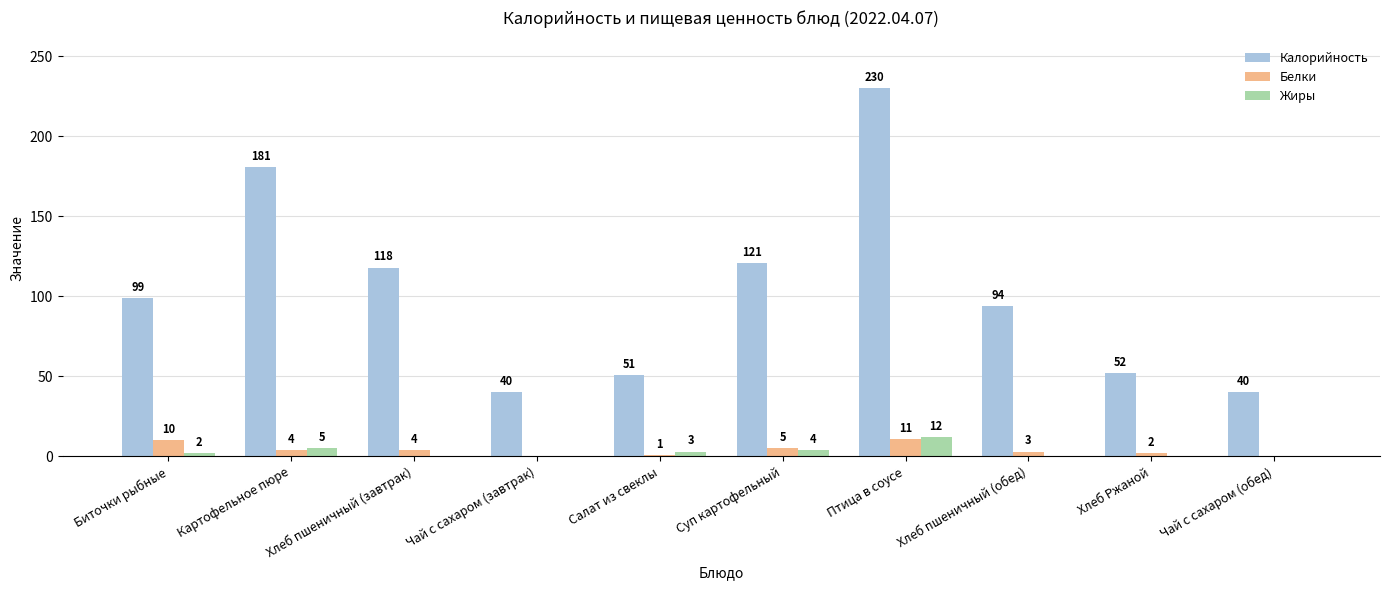

The value of Калорийность at Хлеб Ржаной is 52. True or false?

True